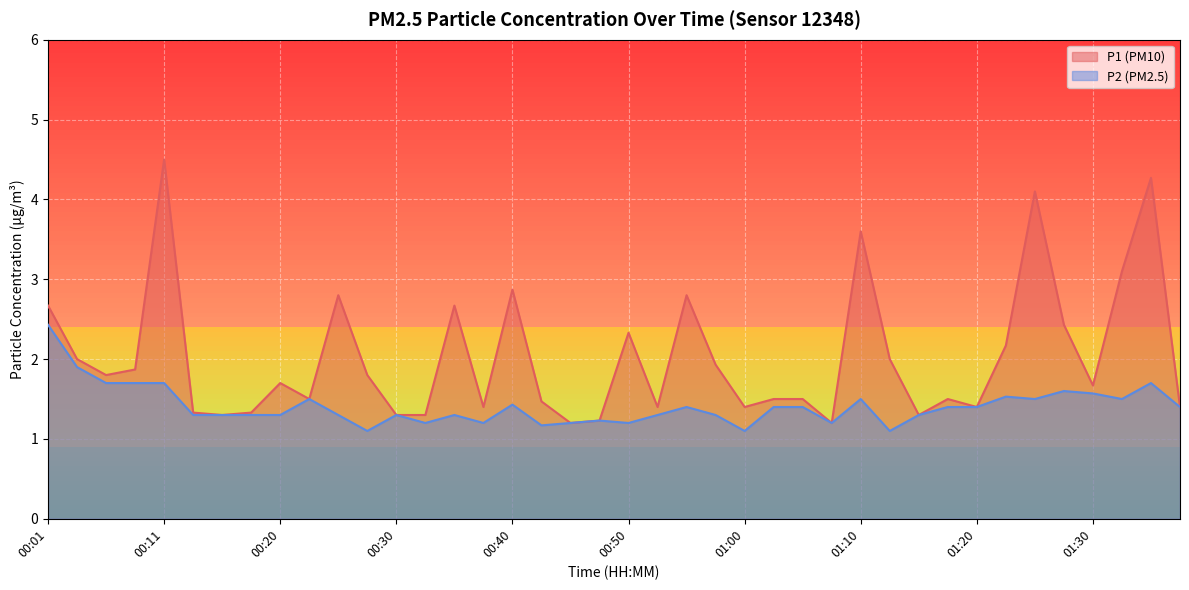

List the series in order of their peak value, highest first.

P1 (PM10), P2 (PM2.5)